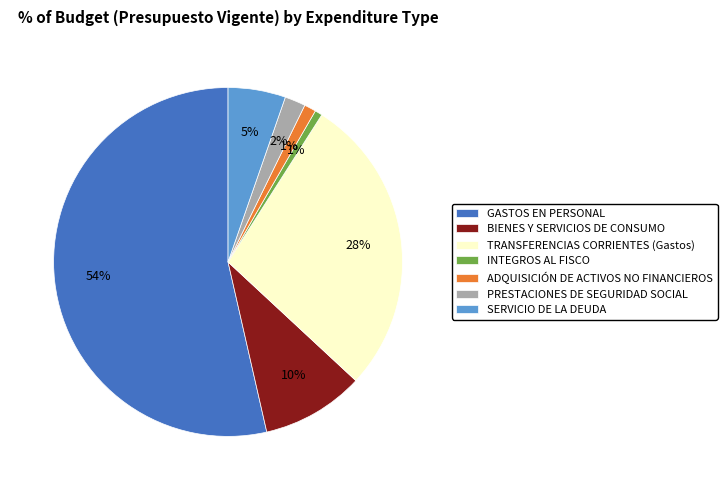

How many segments does this pie chart have?

7